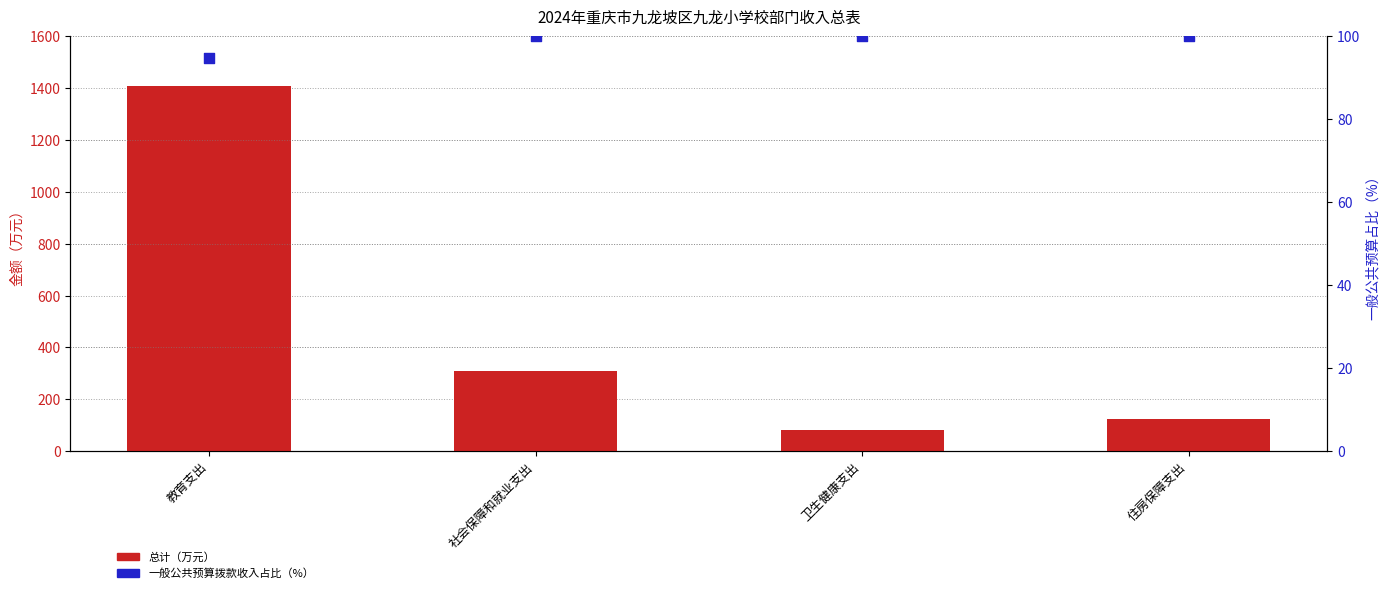

At how many categories does at least one series exceed 1140?

1